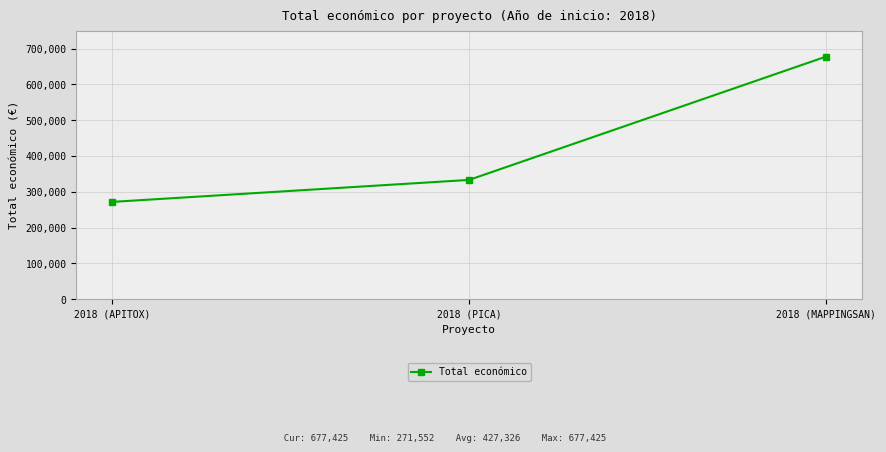

What position from the left is 2018 (MAPPINGSAN)?

3